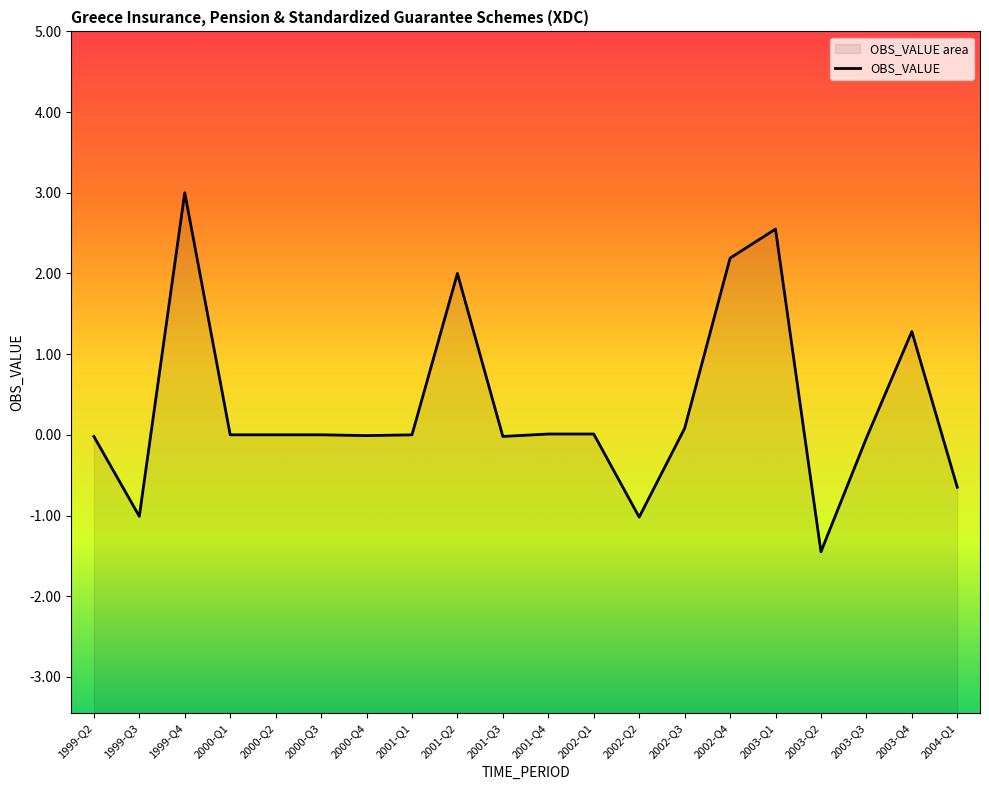

What position from the left is 2002-Q1?

12